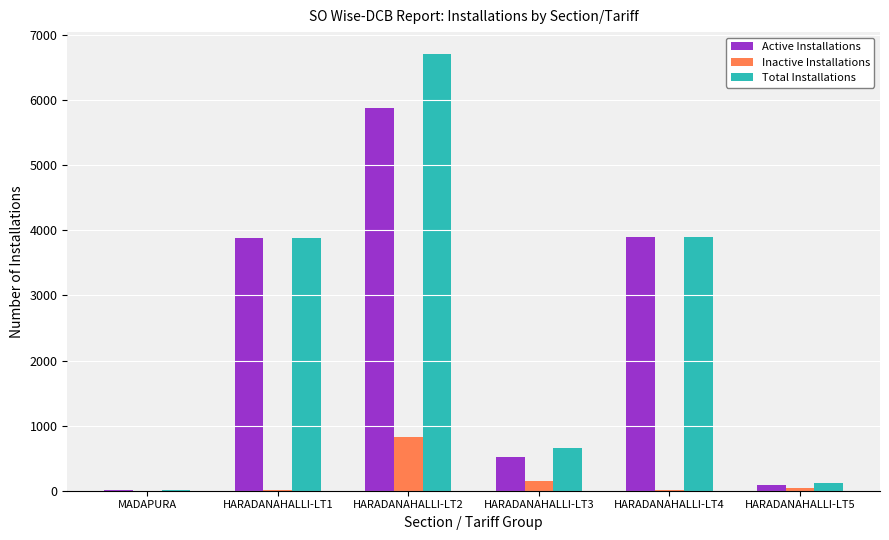

What is the greatest value displayed?

6709